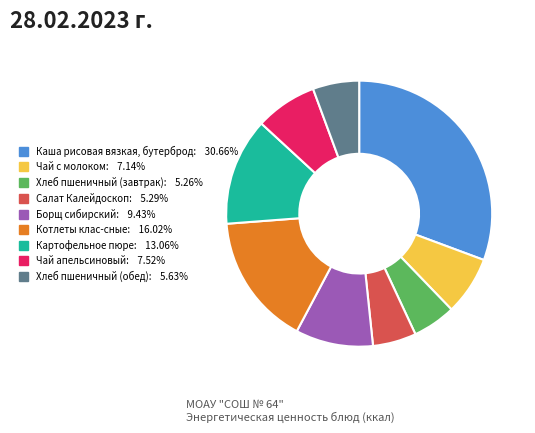

The Картофельное пюре slice represents 13% of the pie. True or false?

True